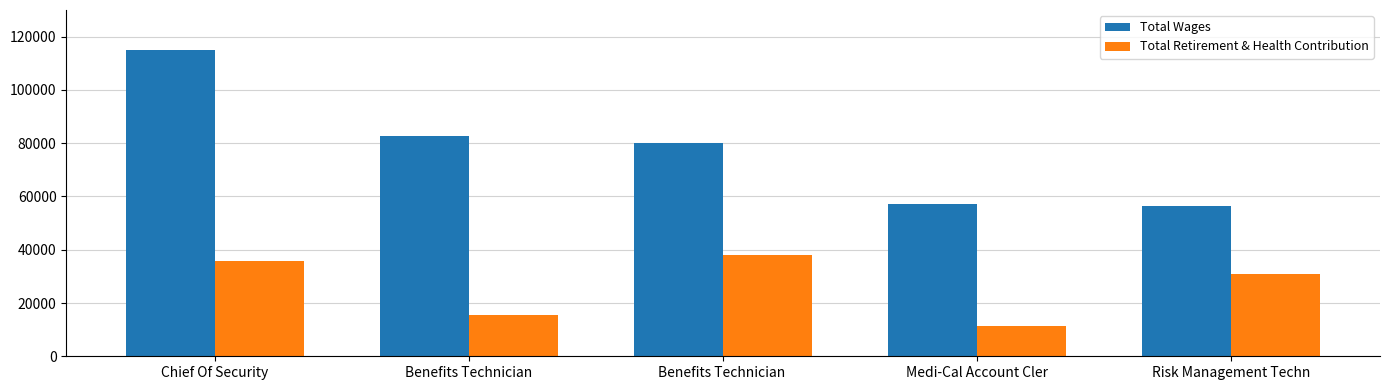

What is the difference between the highest and lowest values at Risk Management Techn?

25532